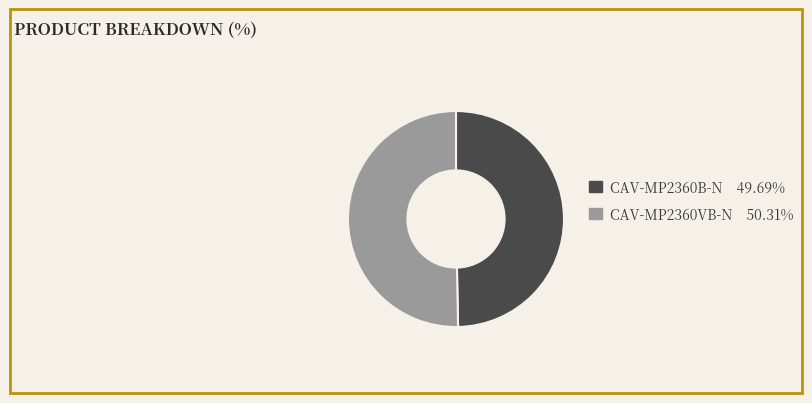

Which slice is the smallest?

CAV-MP2360B-N